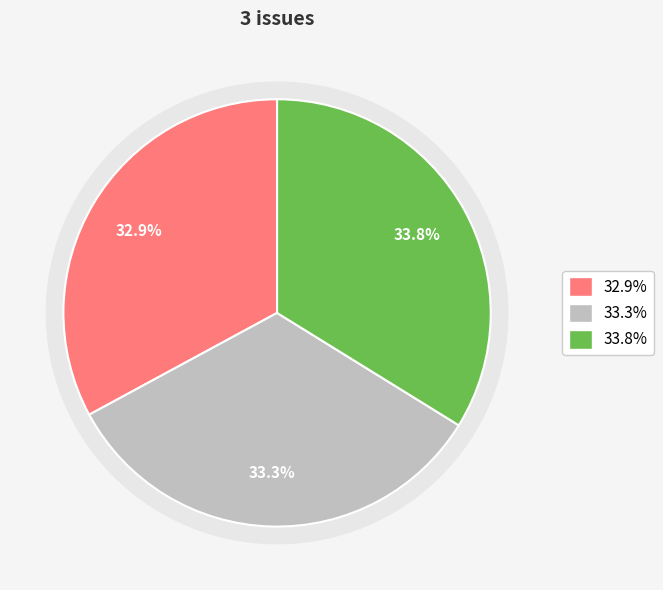

Is there any slice that represents more than half of the pie?

No